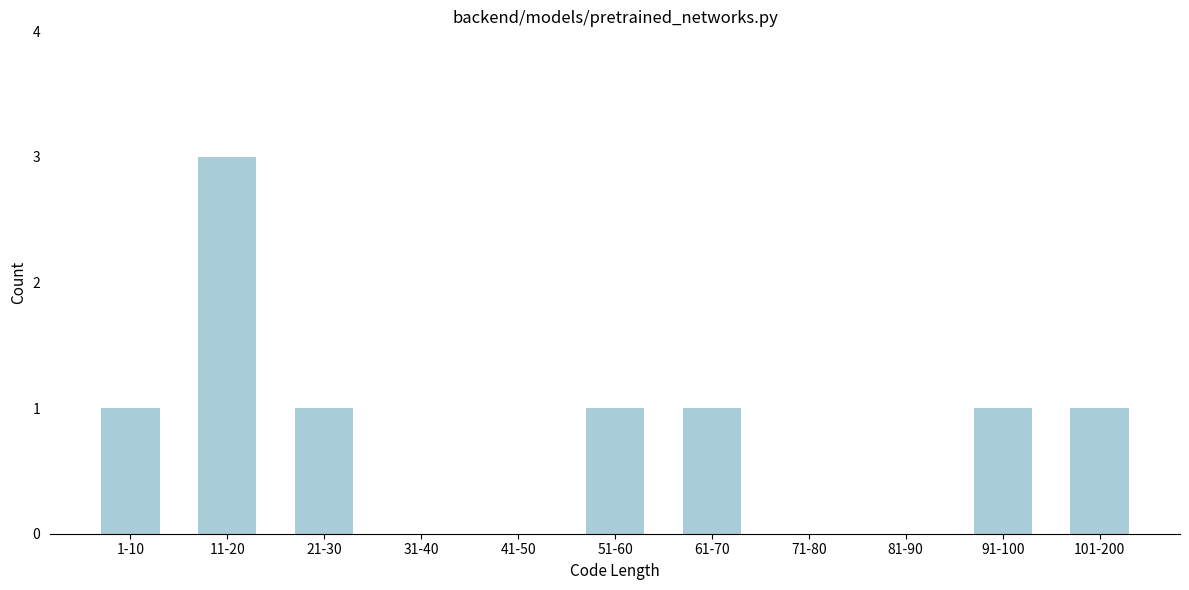

Reading left to right, list all the values displayed in this chart.

1-10=1	11-20=3	21-30=1	31-40=0	41-50=0	51-60=1	61-70=1	71-80=0	81-90=0	91-100=1	101-200=1